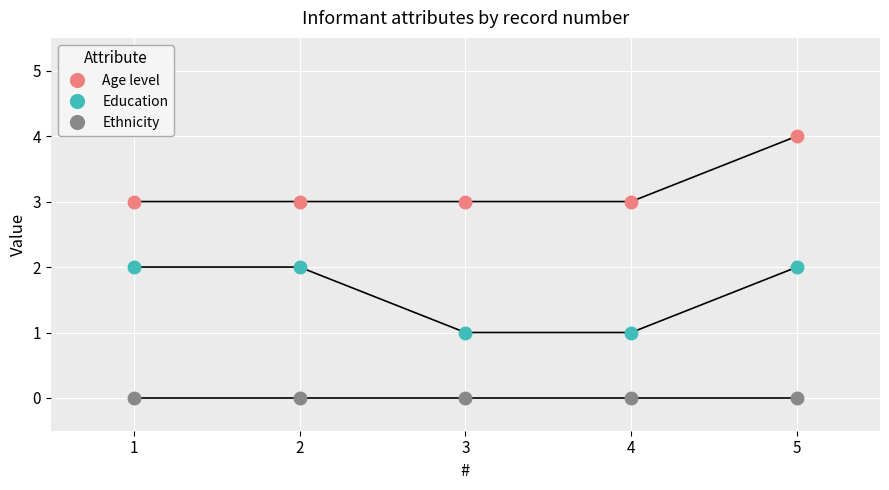

Is it true that Ethnicity equals 0 at 2?

True